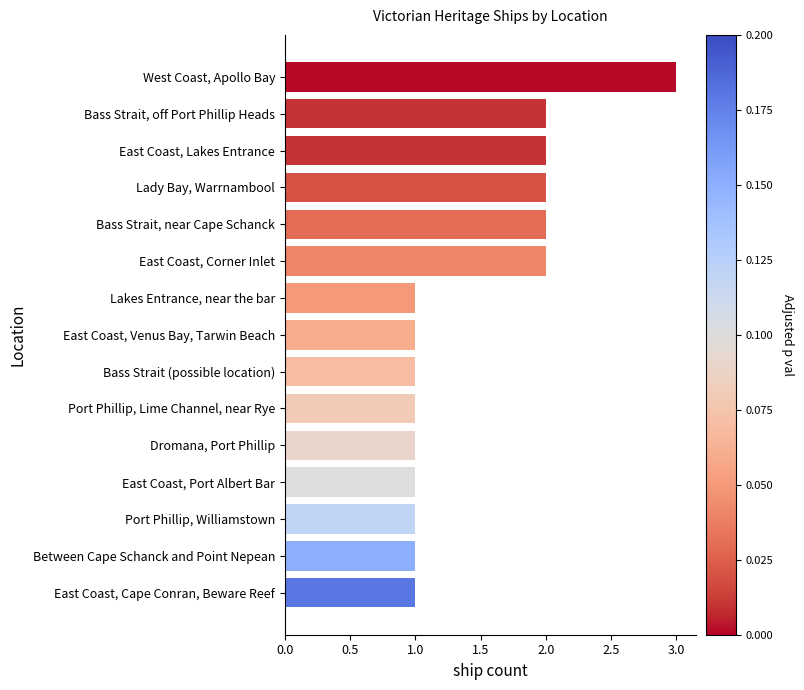

Is it true that the value at East Coast, Corner Inlet is 1?

False